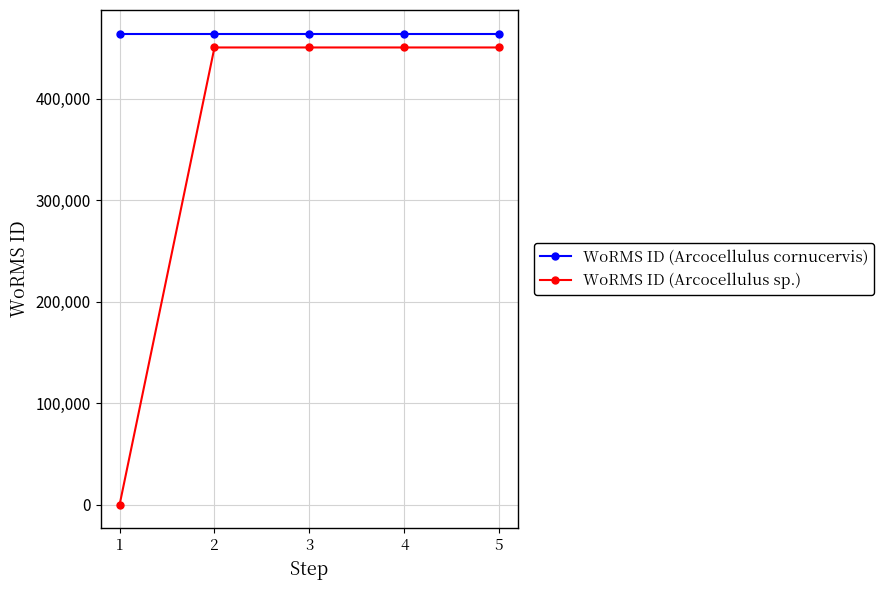

True or false: WoRMS ID (Arcocellulus cornucervis) and WoRMS ID (Arcocellulus sp.) intersect in this chart.

False